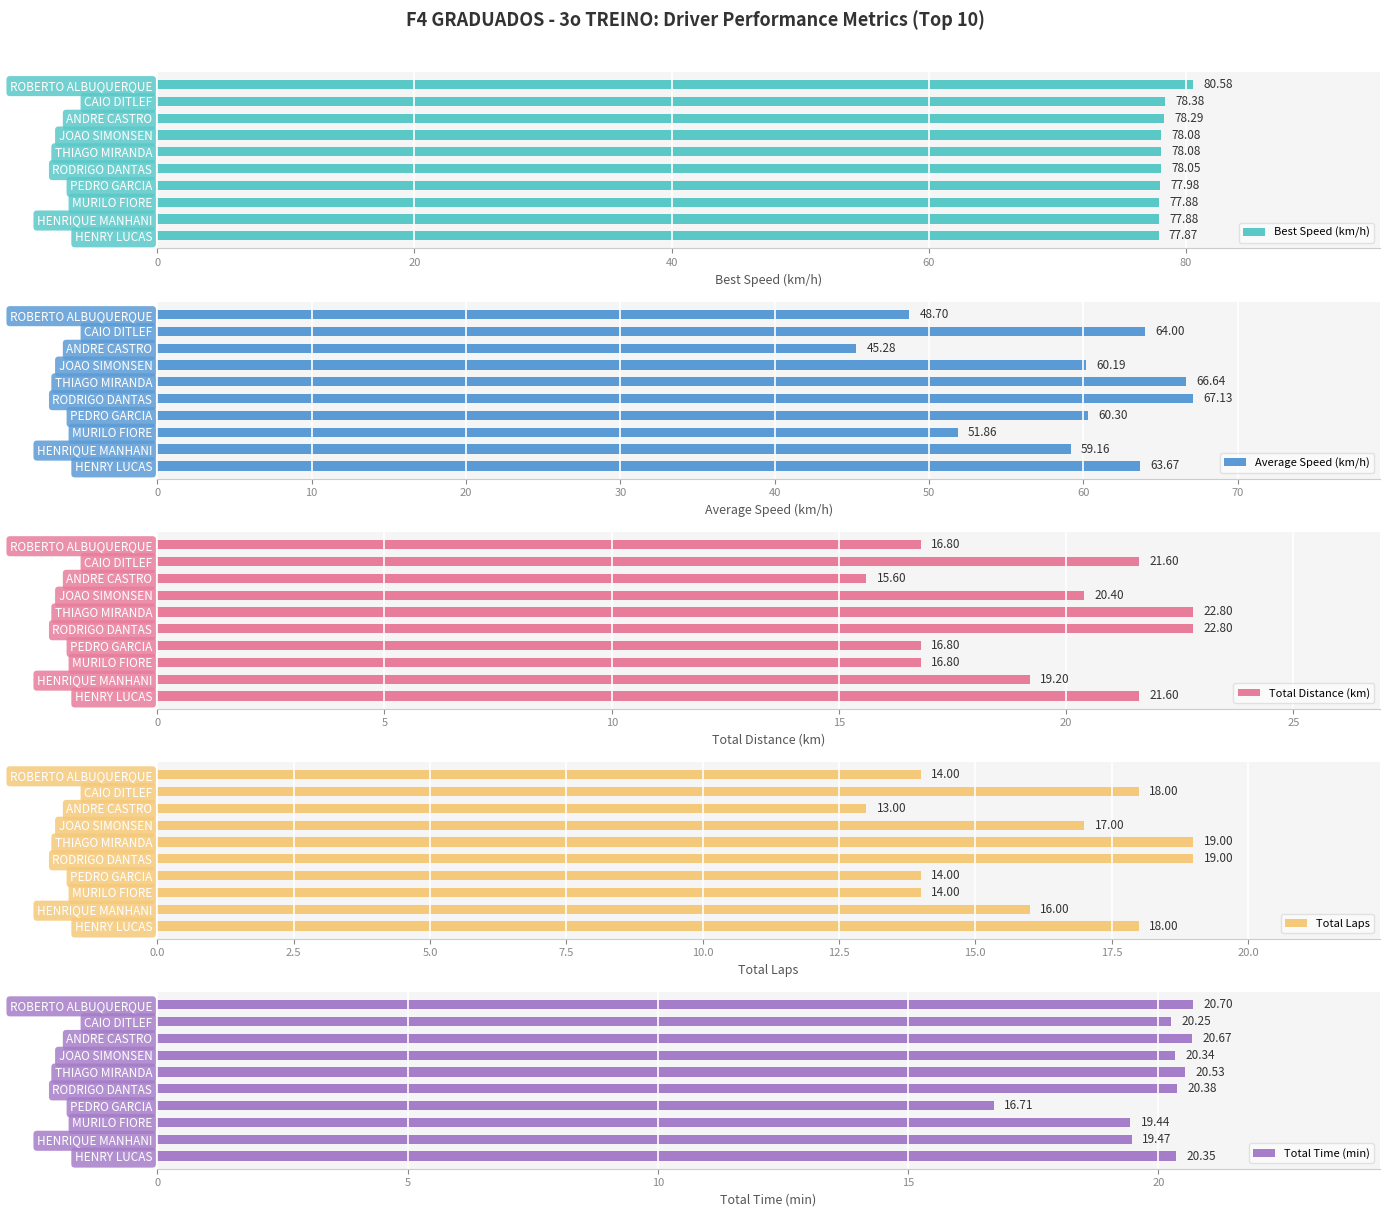

What is the sum of the Best Speed (km/h) values at CAIO DITLEF and HENRY LUCAS?

156.2